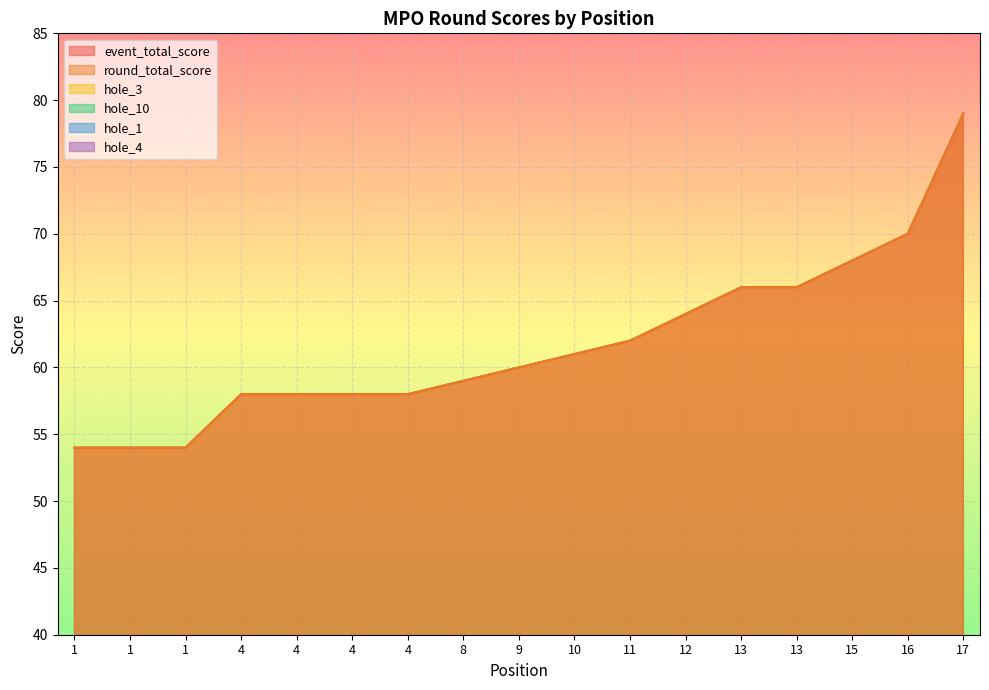

Between 12 and 13, which series saw the biggest shift?

event_total_score